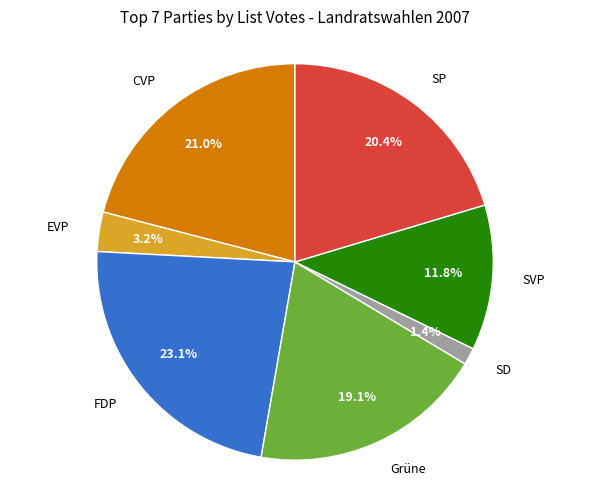

Is the sum of FDP and EVP greater than half?

No